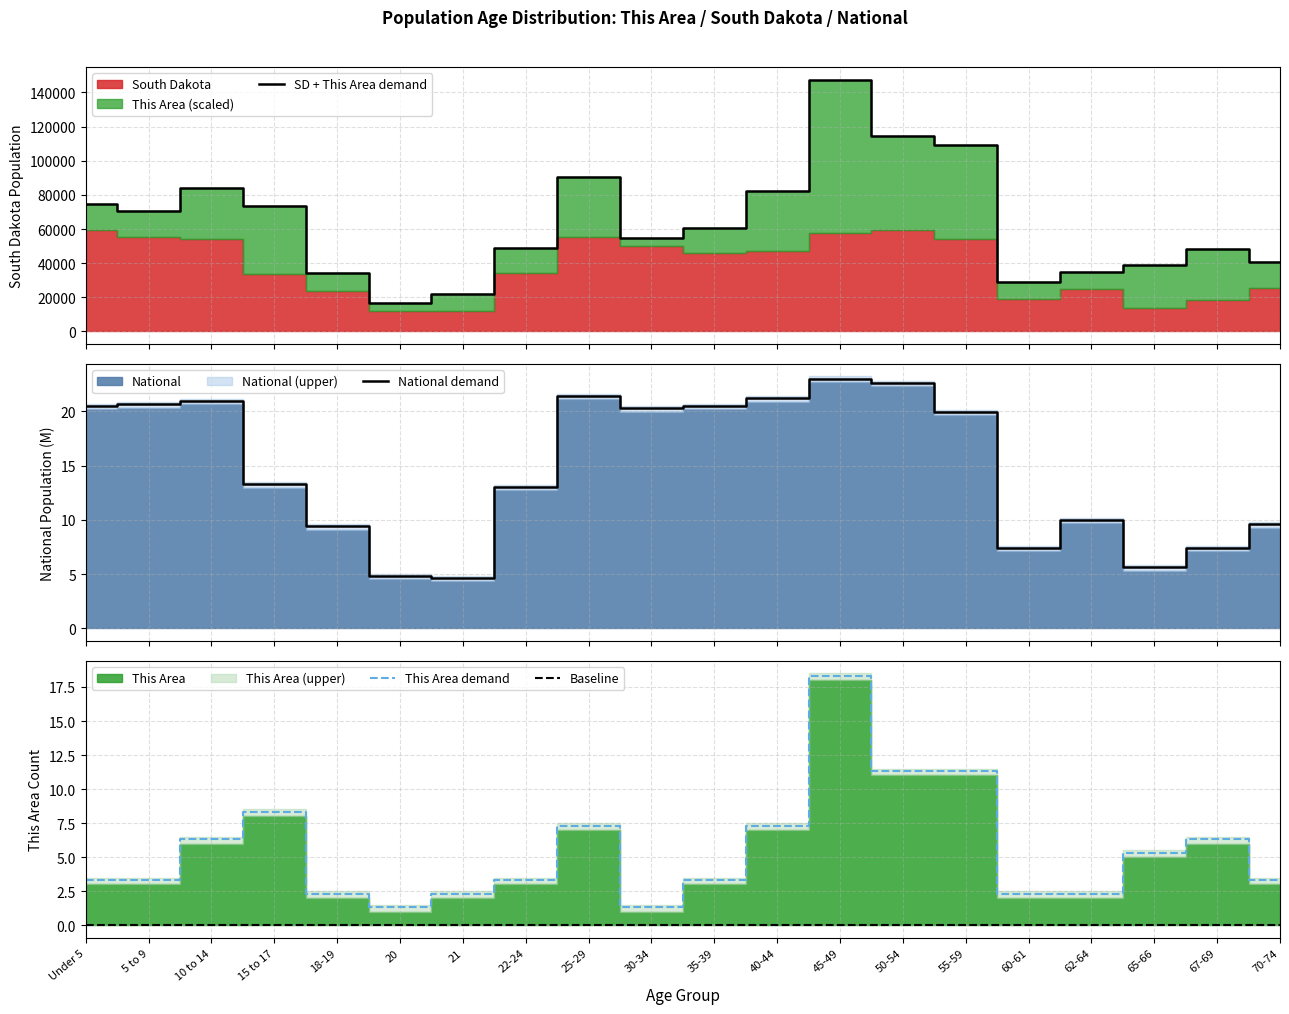

At how many categories does at least one series exceed 14350?

20